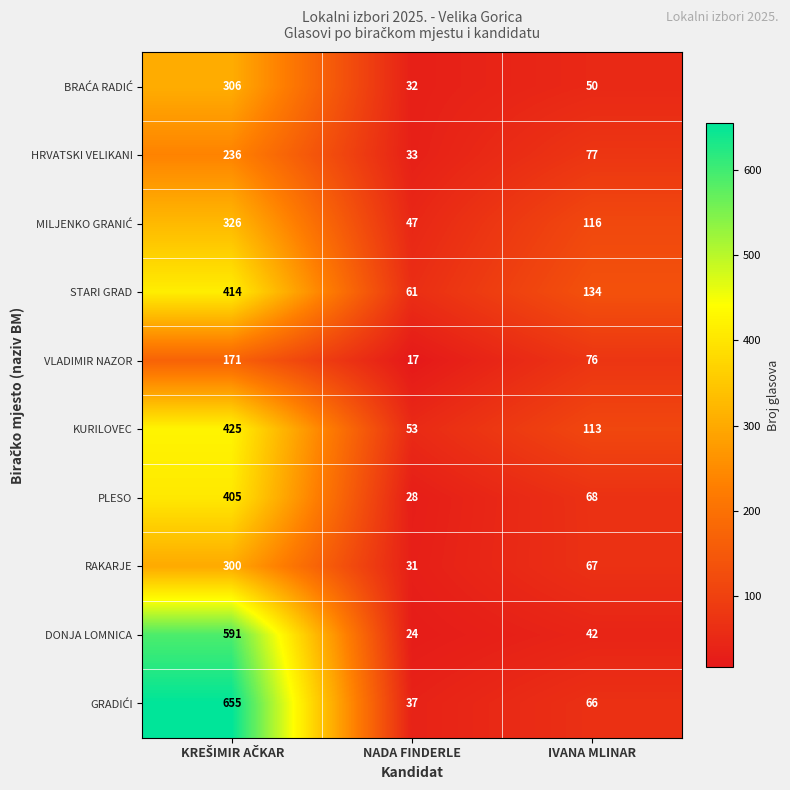

How many series are shown in this chart?

10